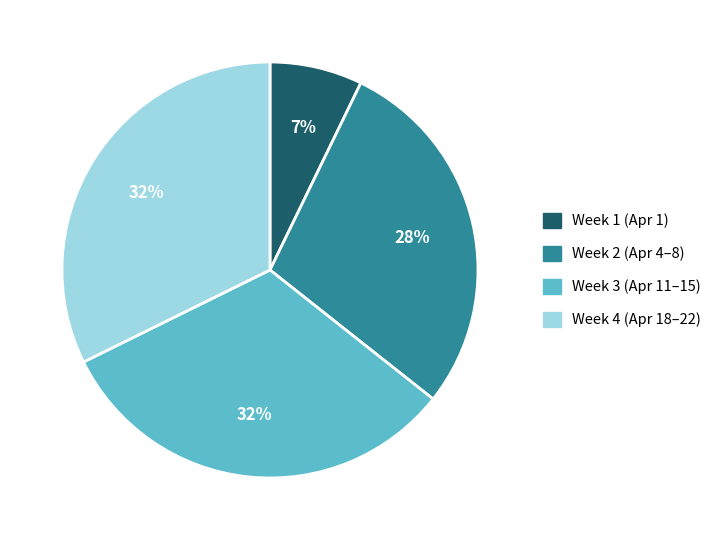

Is there any slice that represents more than half of the pie?

No